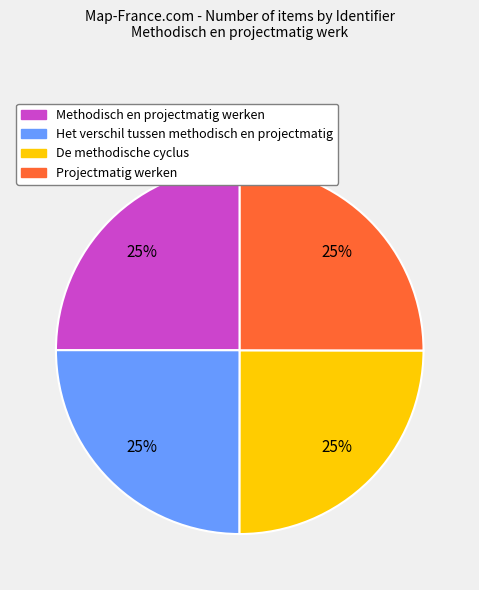

To the nearest percent, what percentage of the pie is De methodische cyclus?

25%